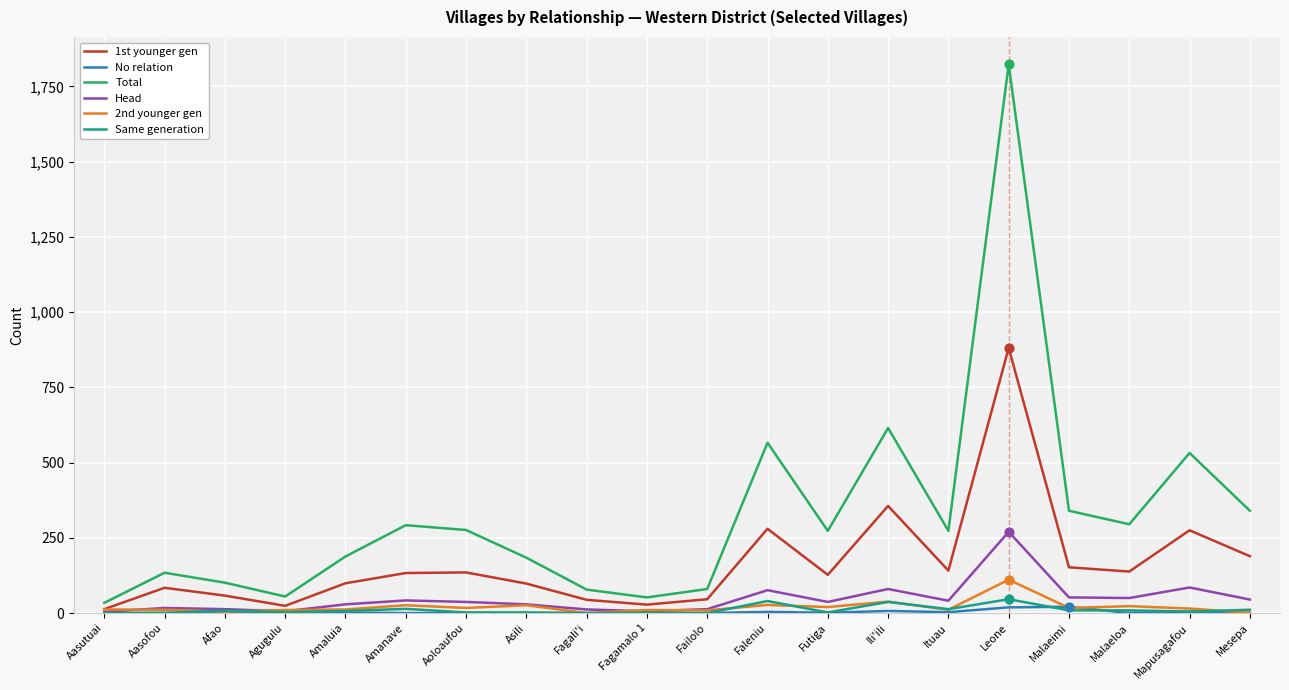

Which series has the largest total across all categories?

Total